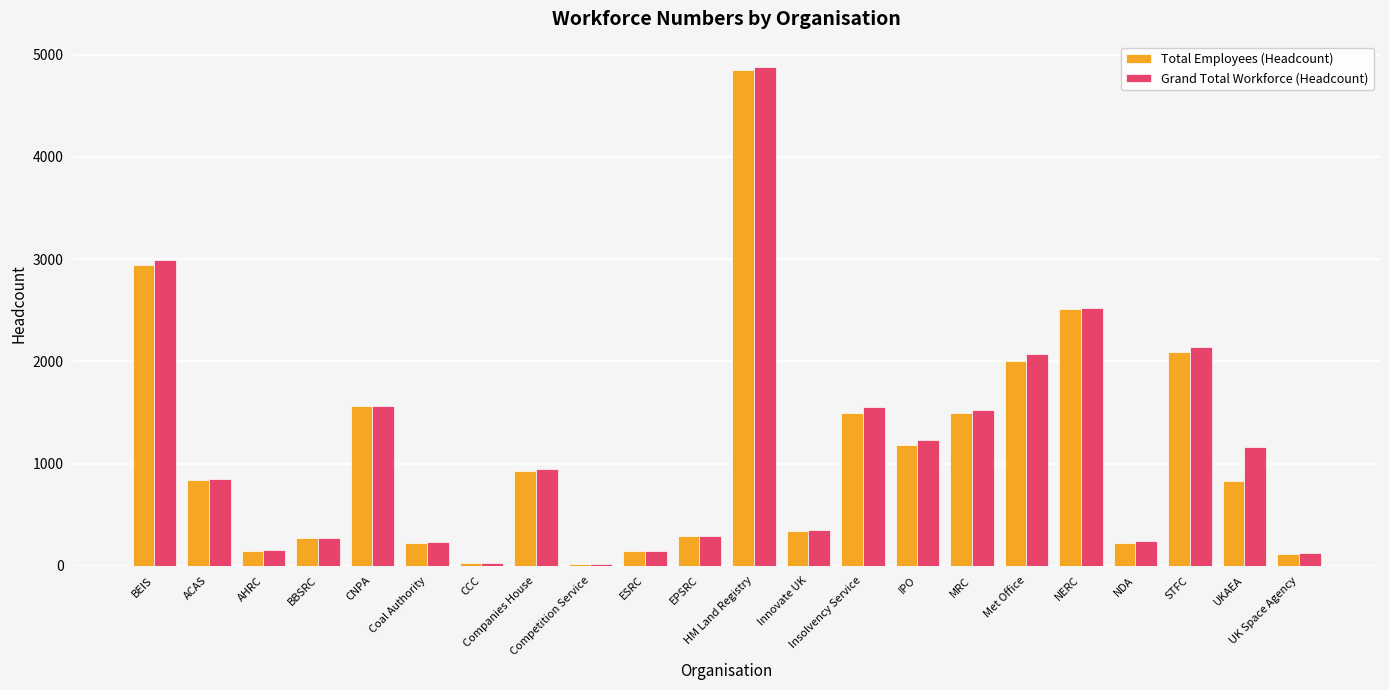

What is the difference between the second highest and second lowest values in the Total Employees (Headcount) series?

2915